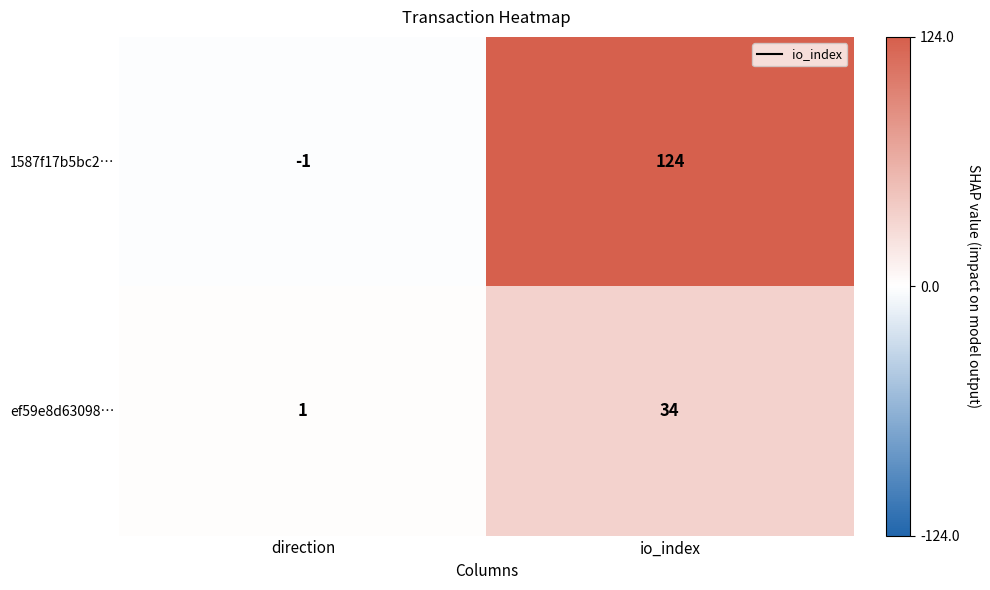

The 1587f17b5bc2… series shows 124 at io_index. True or false?

True